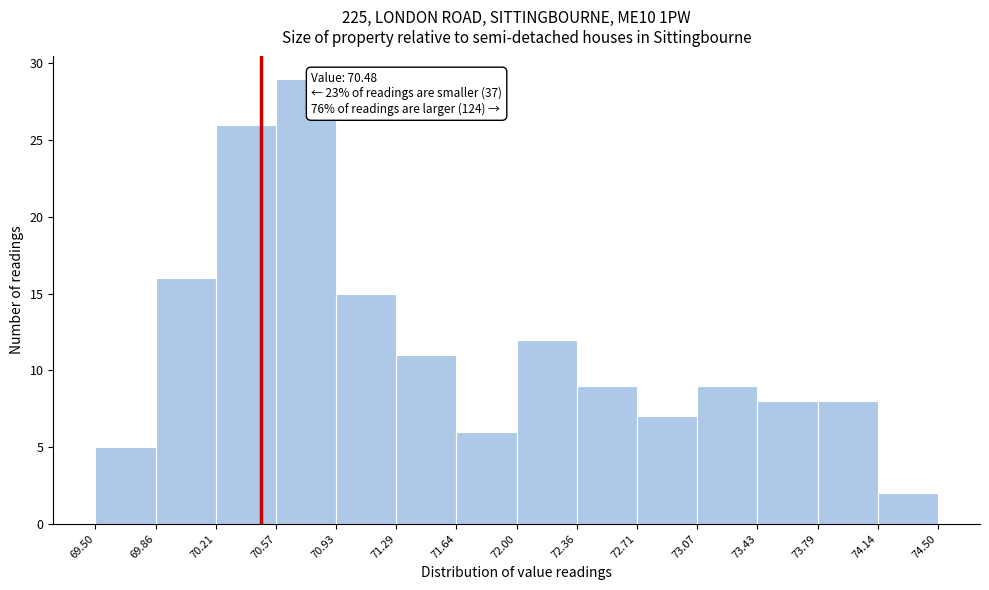

Which range on the x-axis has the tallest bar?

70.57 to 70.93